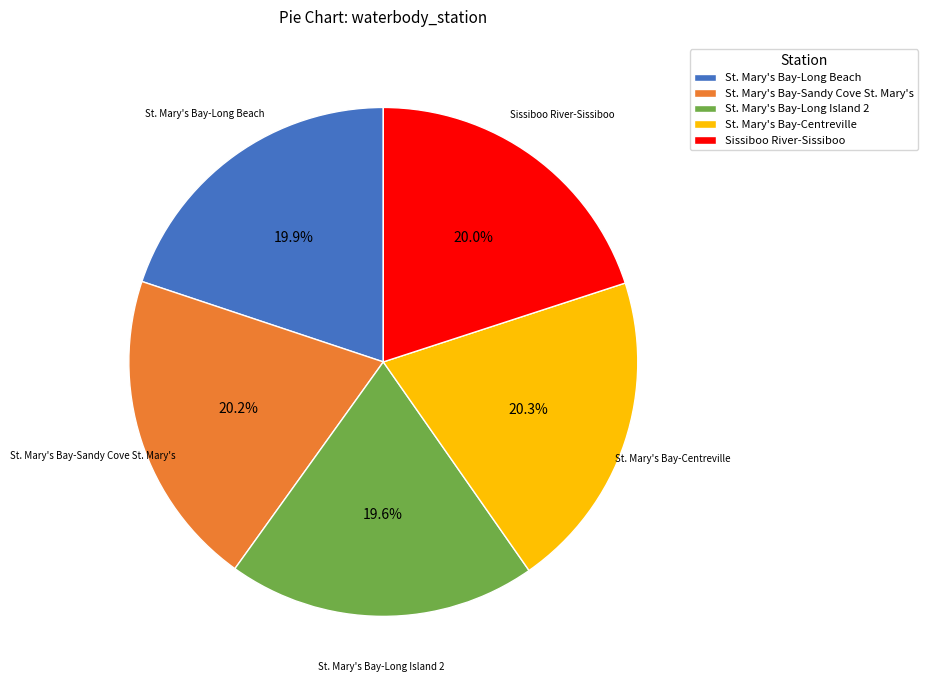

Approximately how many times larger is the value at St. Mary's Bay-Sandy Cove St. Mary's compared to Sissiboo River-Sissiboo?

1.0